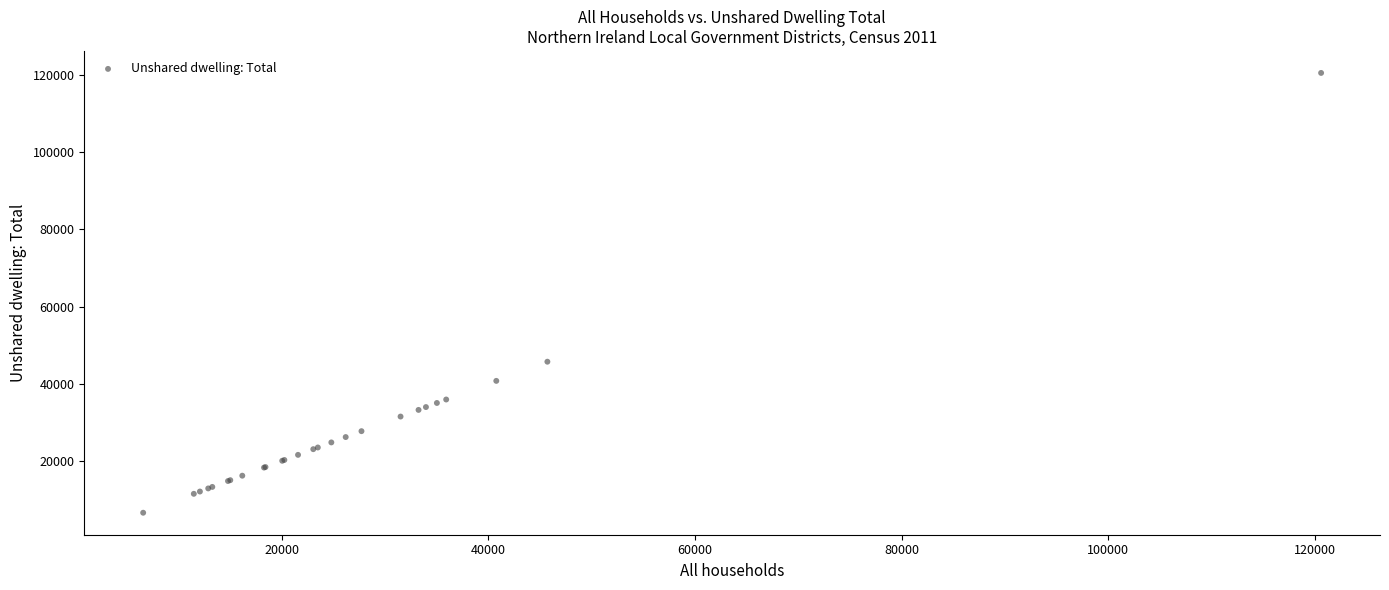

What Y value in the scatter plot is closest to 63553?

45718